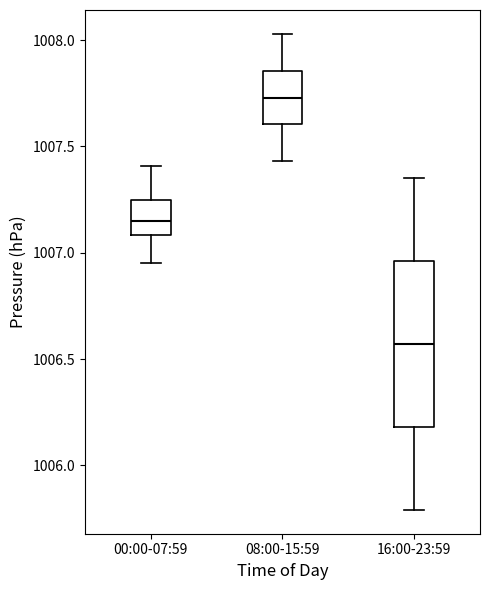

Reading left to right, transcribe this box plot: for each box, give where its median line is, the range the box spans, and where its two whiskers end, as read against the y-axis. The values are not printed on the chart, so give them approximately, as read against the axis.

00:00-07:59: median 1007.15, box 1007.10 to 1007.25, whiskers 1006.95 to 1007.40
08:00-15:59: median 1007.75, box 1007.60 to 1007.85, whiskers 1007.45 to 1008.05
16:00-23:59: median 1006.55, box 1006.20 to 1006.95, whiskers 1005.80 to 1007.35